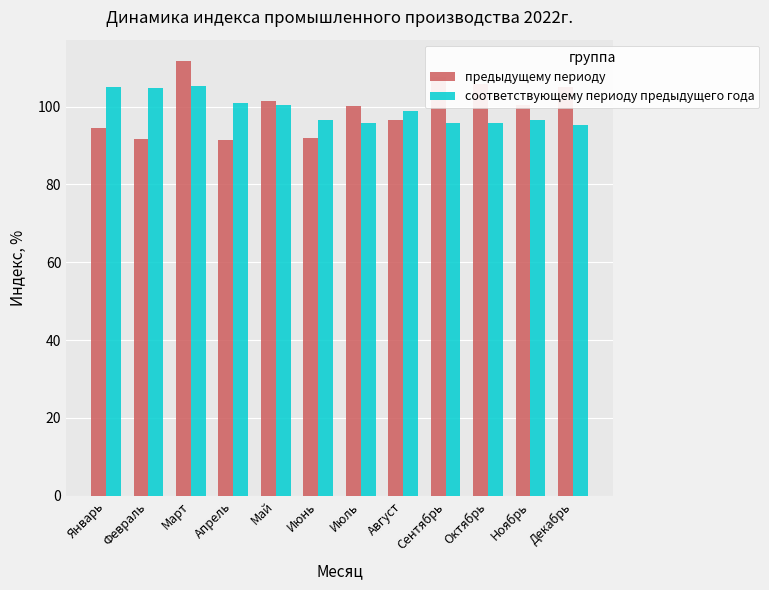

Count the number of categories in the chart.

12